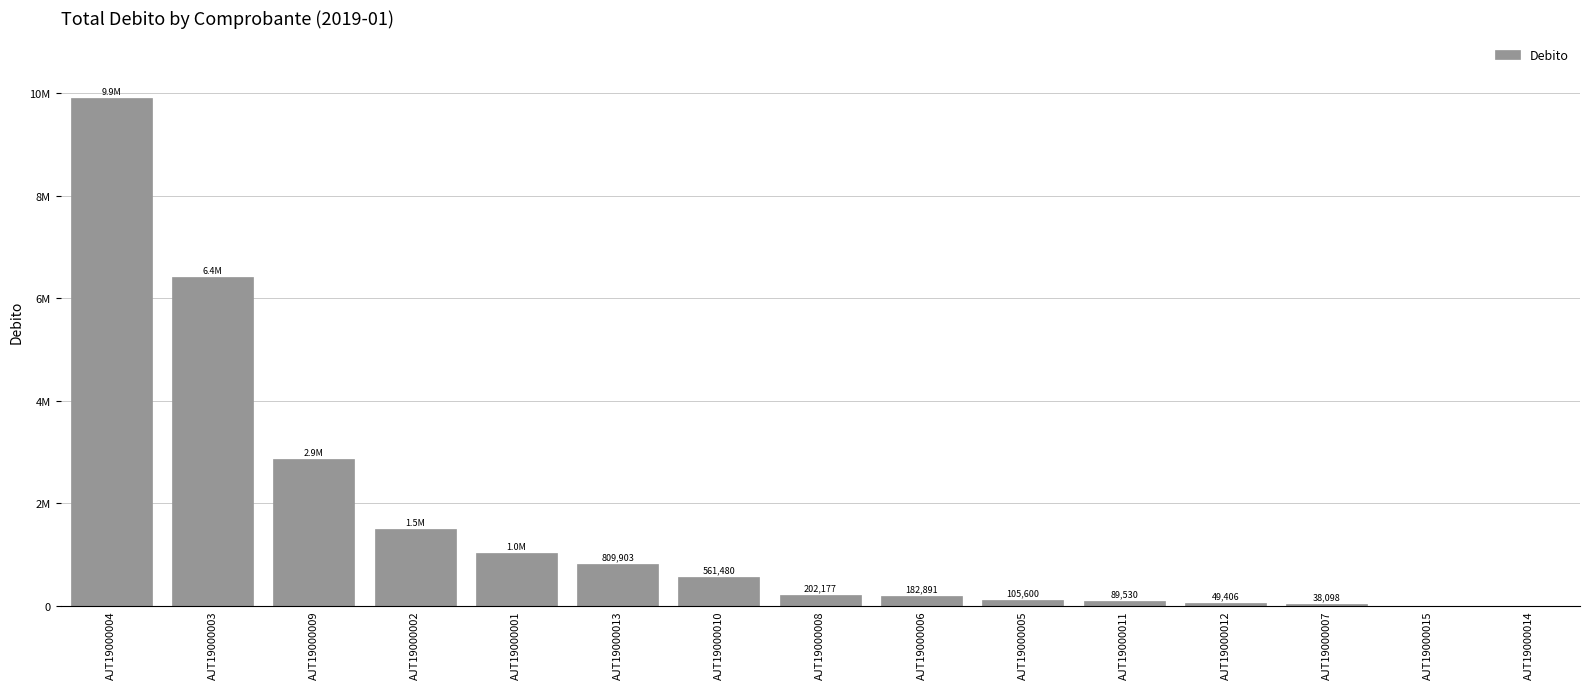

Are the bars horizontal?

No